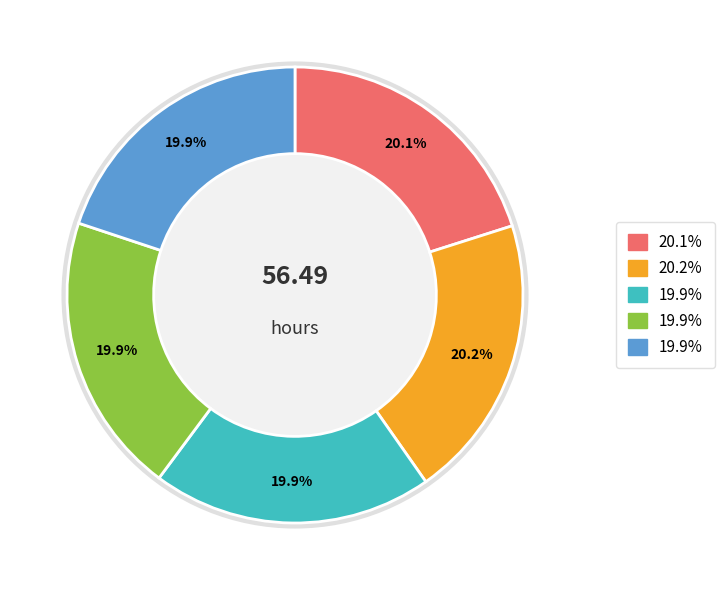

How many segments does this pie chart have?

5